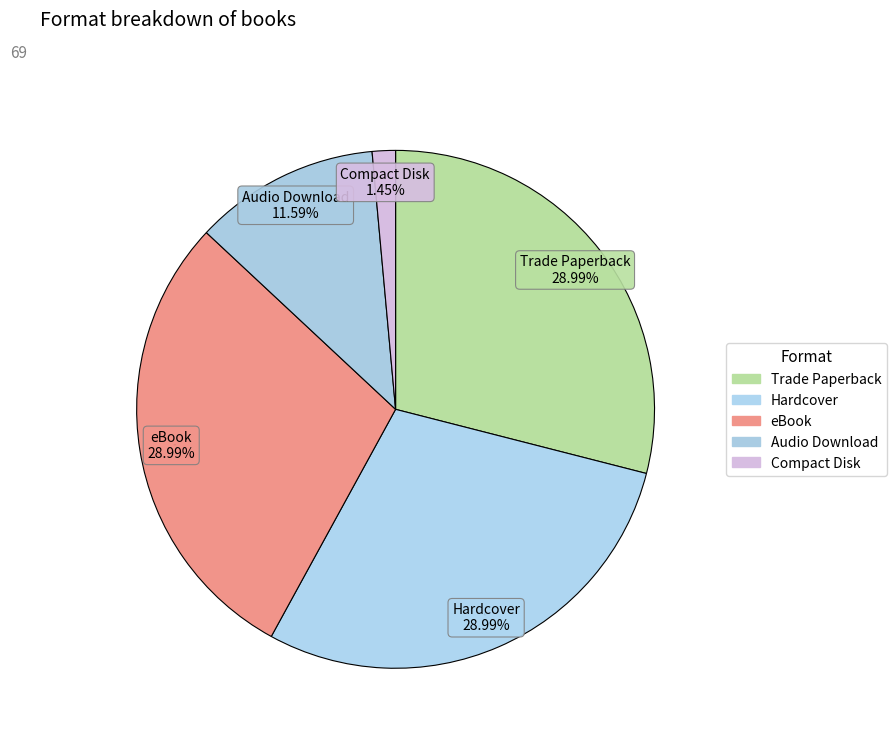

Combined, what portion of the pie is eBook and Hardcover?

58.0%